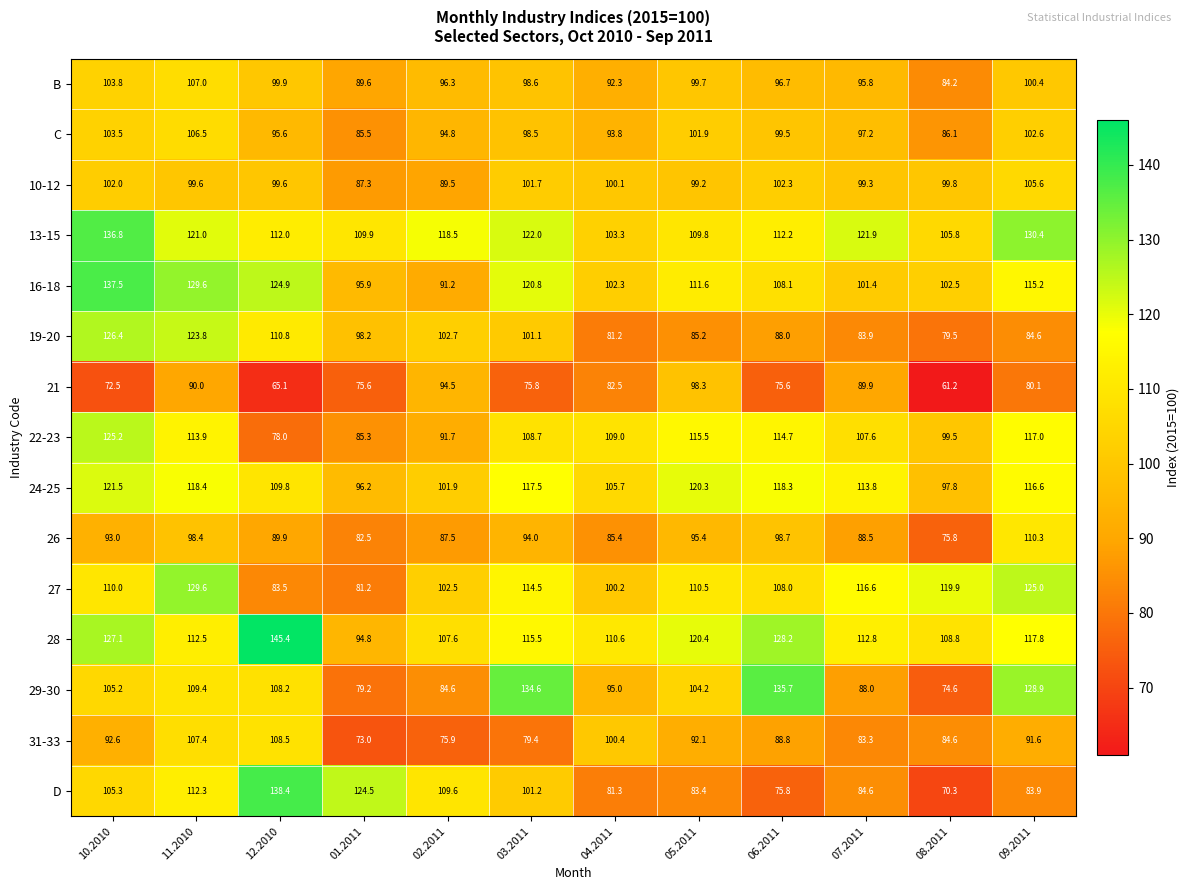

At which category is the sum across all series the highest?

11.2010